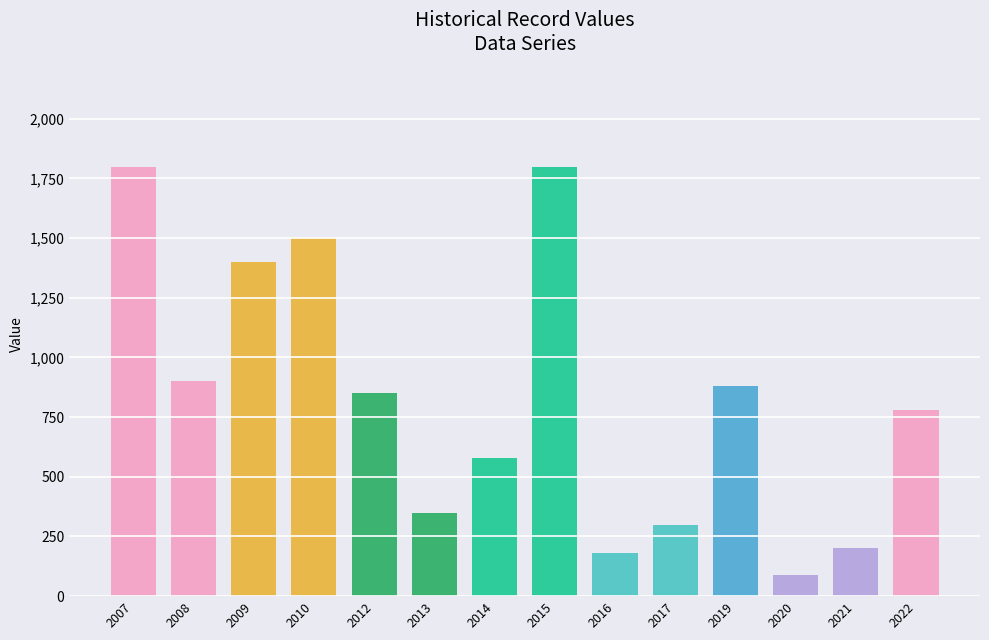

Is it true that the value at 2008 is 900?

True